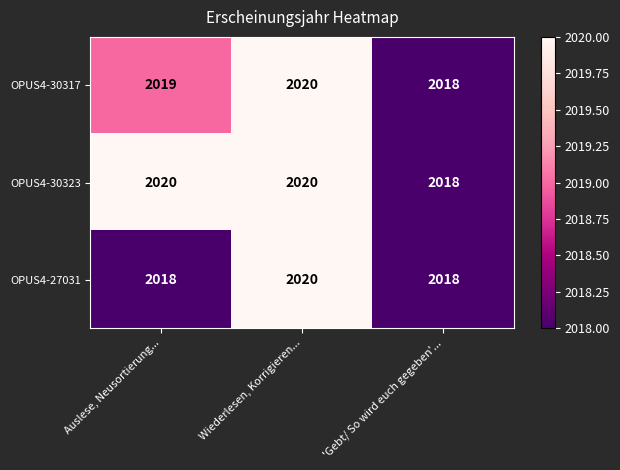

Reading left to right, list all the values displayed in this chart.

OPUS4-30317: Auslese, Neusortierung...=2019	Wiederlesen, Korrigieren...=2020	'Gebt/ So wird euch gegeben'...=2018
OPUS4-30323: Auslese, Neusortierung...=2020	Wiederlesen, Korrigieren...=2020	'Gebt/ So wird euch gegeben'...=2018
OPUS4-27031: Auslese, Neusortierung...=2018	Wiederlesen, Korrigieren...=2020	'Gebt/ So wird euch gegeben'...=2018